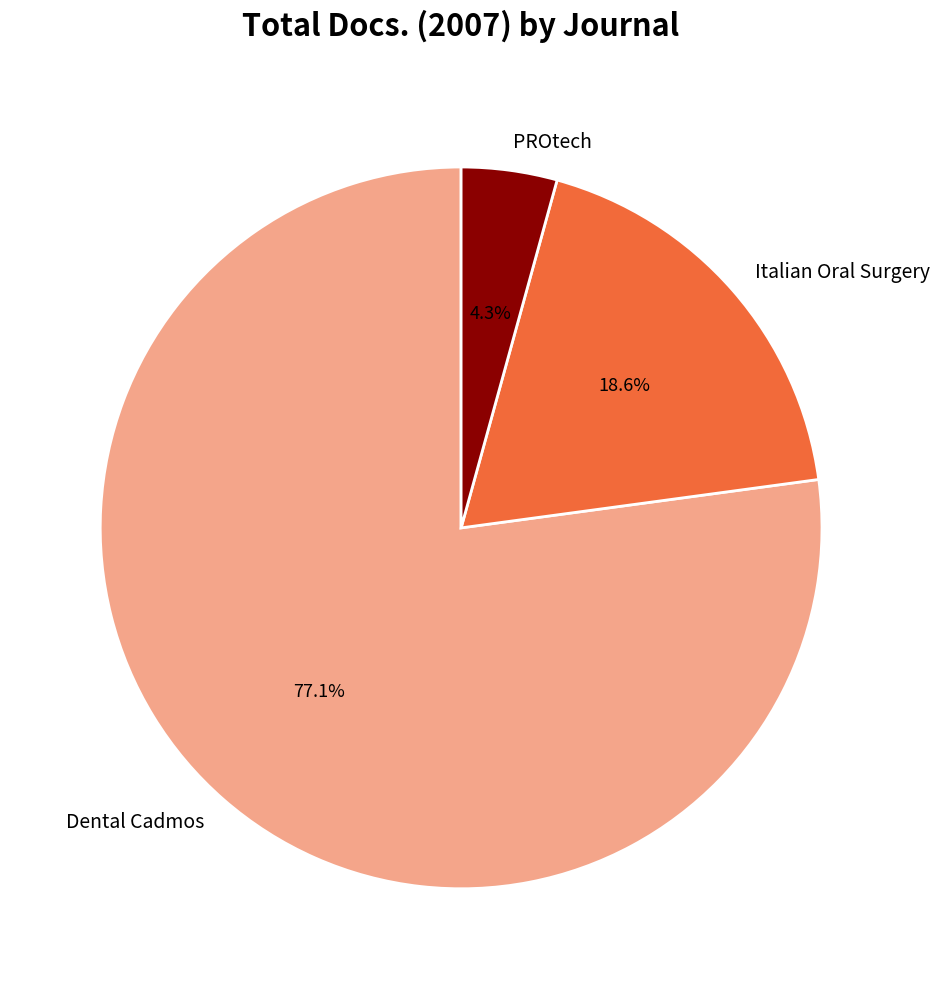

How many segments does this pie chart have?

3